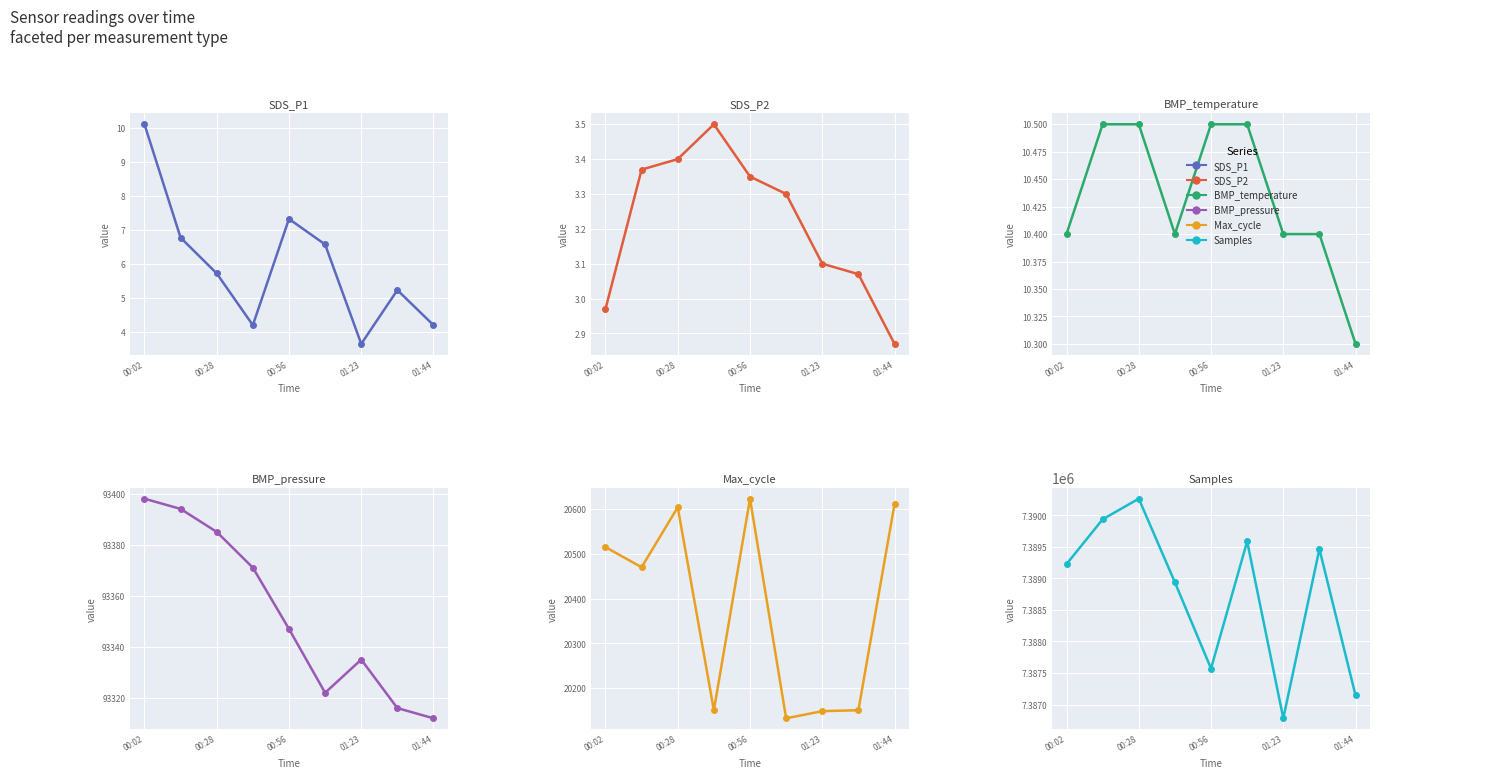

What is the value of the Max_cycle point at the 6th from the left?

20133.0